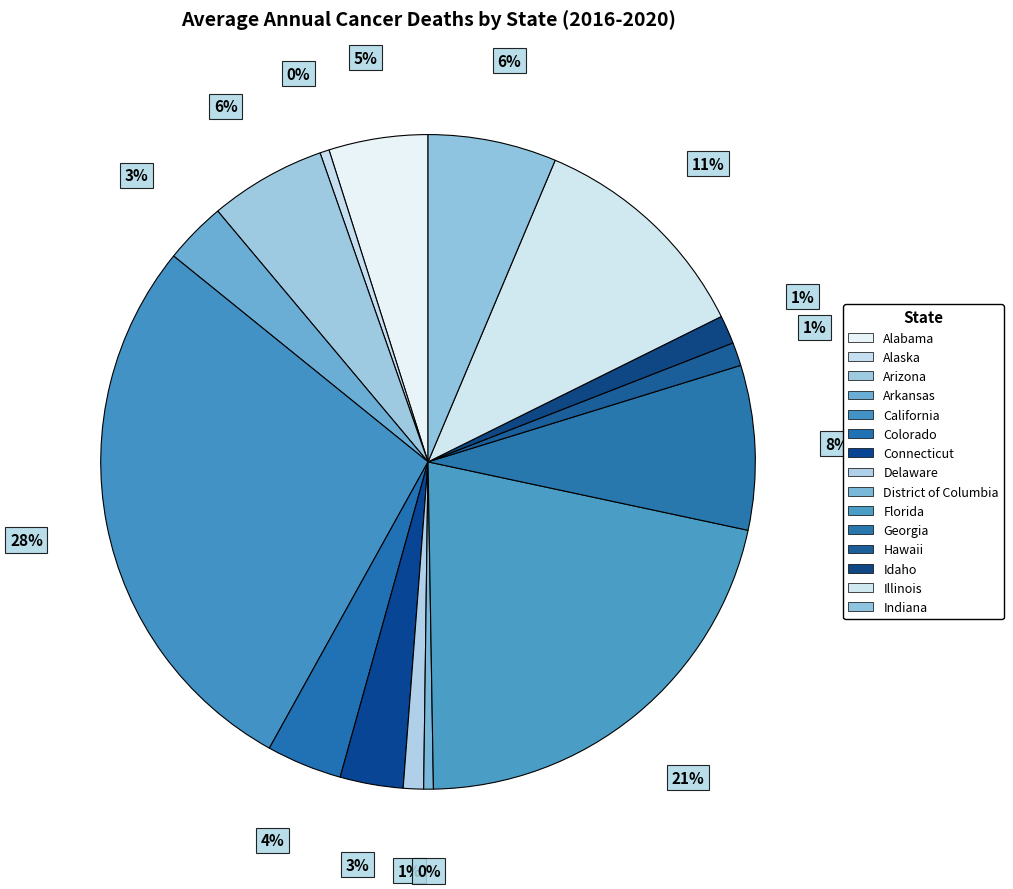

To the nearest percent, what is the difference between the largest and smallest slice percentages?

27%